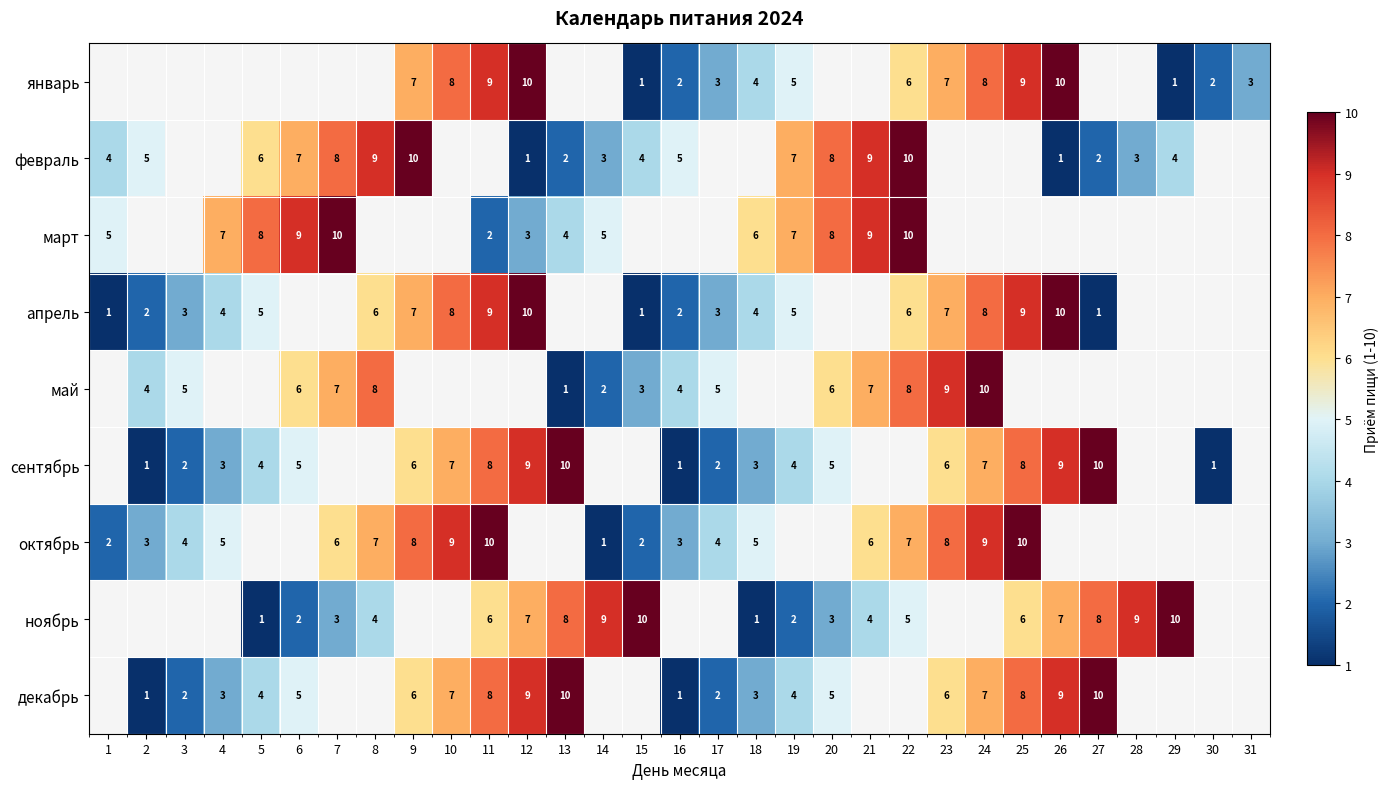

How many data points does each series have?

31